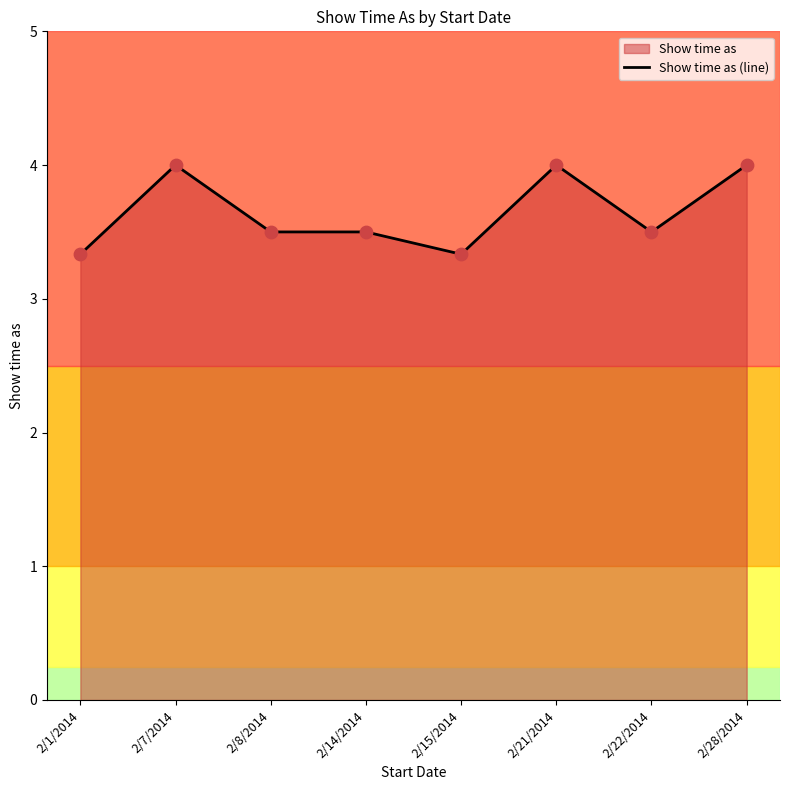

What is the ratio of the value at 2/22/2014 to the value at 2/1/2014?

1.1